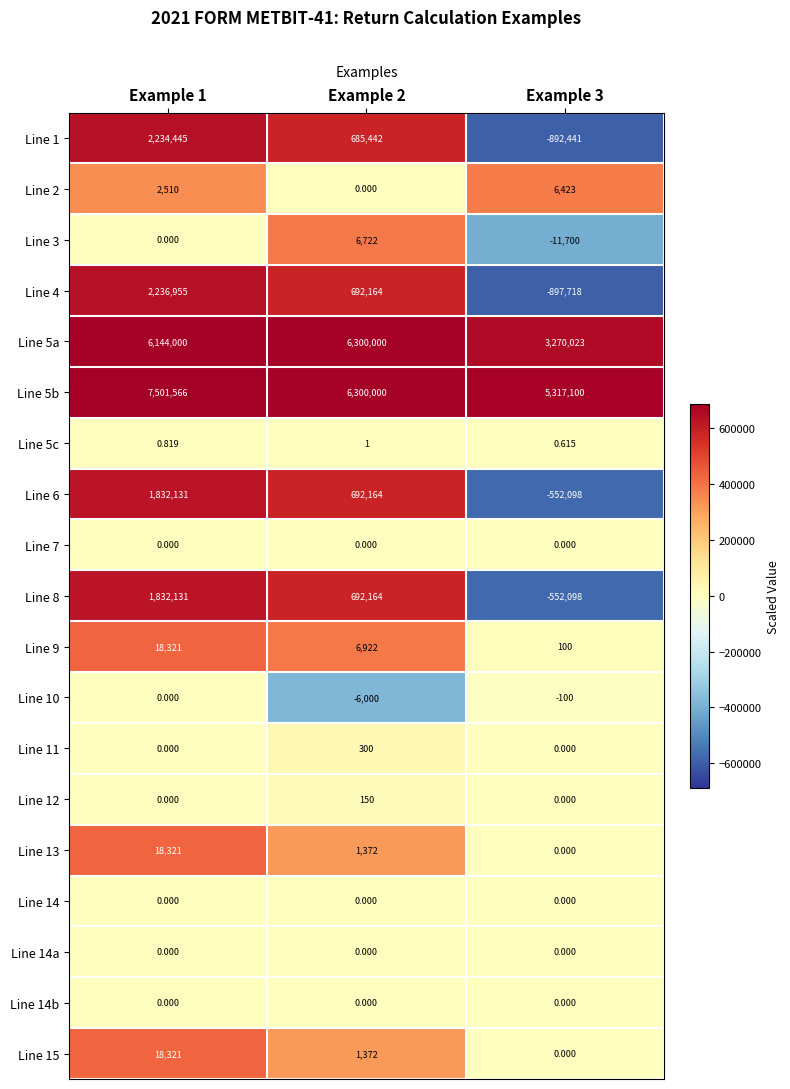

Count the number of data series in this chart.

19